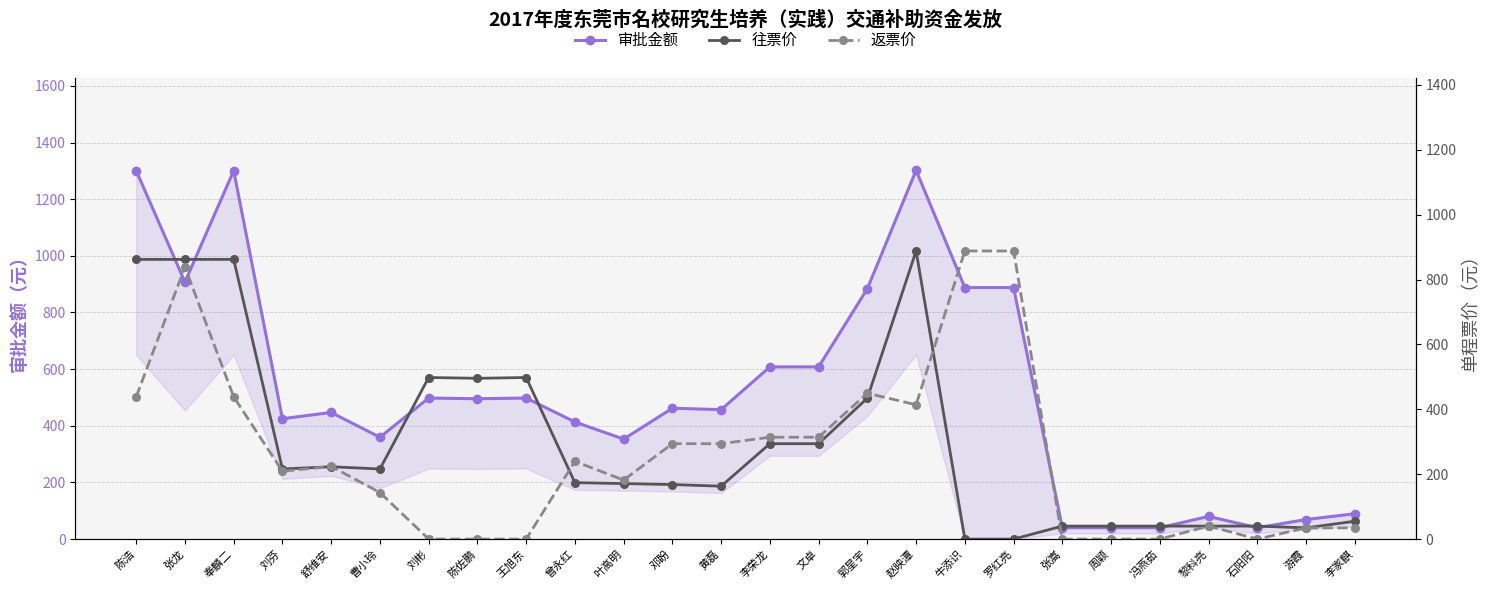

Reading left to right, what are all the values shown in this chart?

审批金额: 1300.5	907.5	1300.5	425.0	447.0	359.5	498.0	495.5	498.0	413.5	353.0	462.0	457.0	608.0	608.0	884.0	1302.0	888.0	888.0	40.0	40.0	40.0	80.0	40.0	69.0	89.5
往票价: 862.0	862.0	862.0	216.0	223.0	216.0	498.0	495.5	498.0	174.0	171.0	168.0	163.0	294.0	294.0	434.5	888.0	0.0	0.0	40.0	40.0	40.0	40.0	40.0	34.5	55.0
返票价: 438.5	838.5	438.5	209.0	224.0	143.5	0.0	0.0	0.0	239.5	182.0	294.0	294.0	314.0	314.0	449.5	414.0	888.0	888.0	0.0	0.0	0.0	40.0	0.0	34.5	34.5